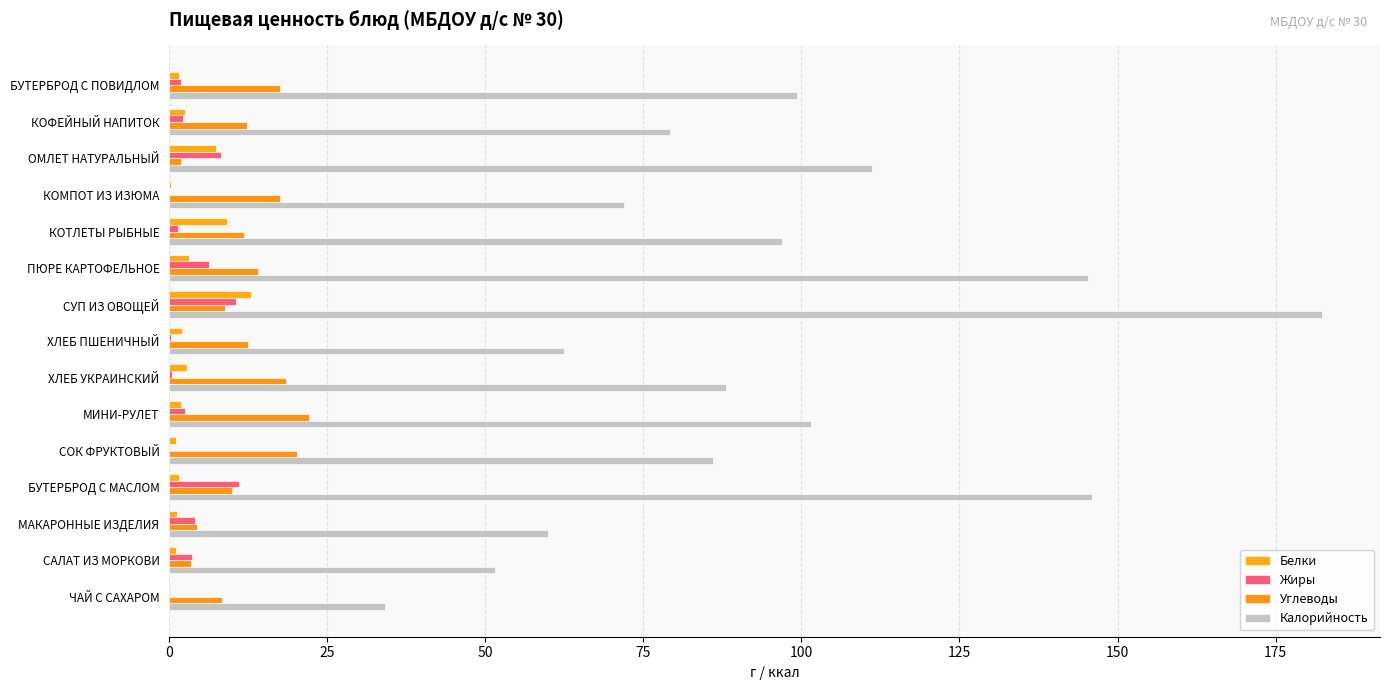

At which category is the sum across all series the highest?

СУП ИЗ ОВОЩЕЙ